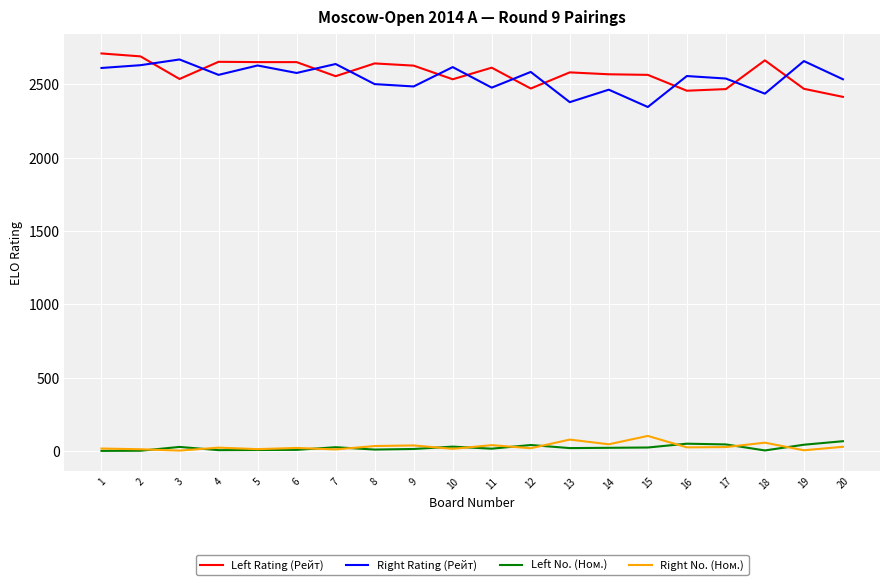

What is the maximum value for Left No. (Ном.)?

67